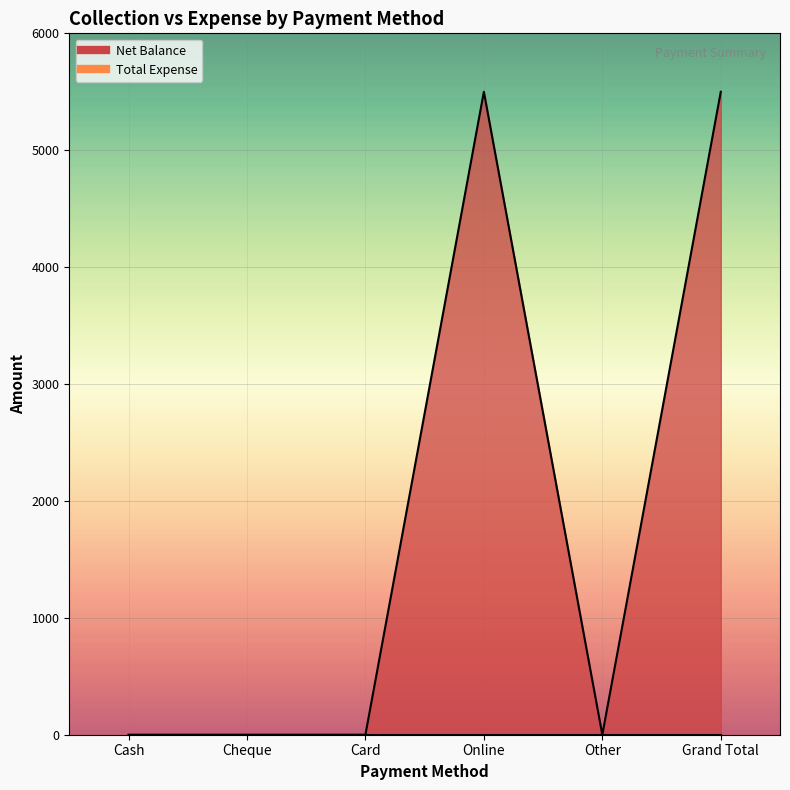

True or false: the data shows -3221 at Cheque.

False